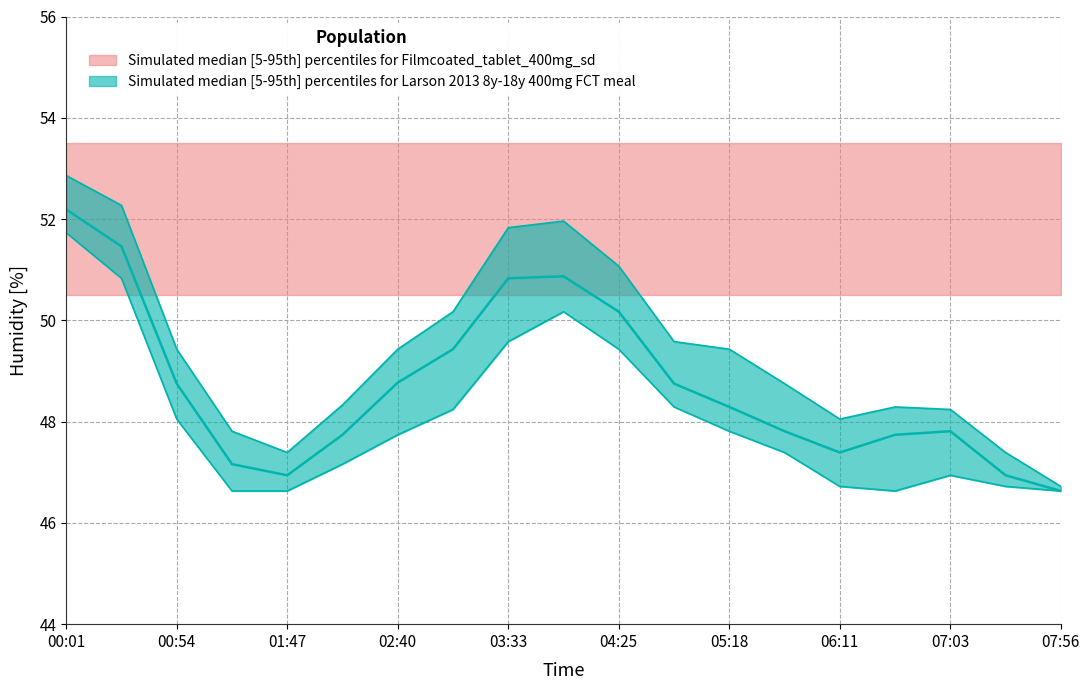

True or false: BME280_humidity_median and BME280_humidity_upper cross at least once.

False